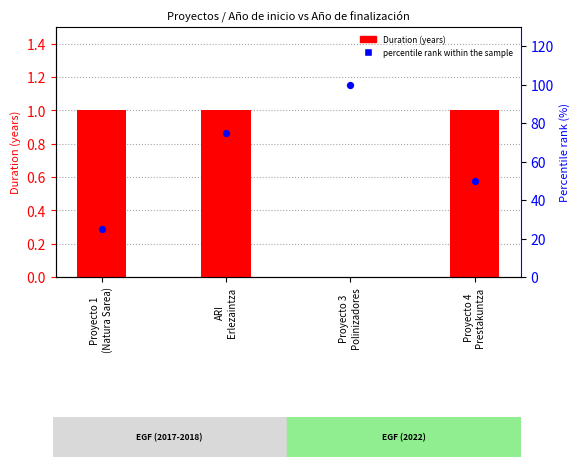

At how many categories does at least one series exceed 4?

4